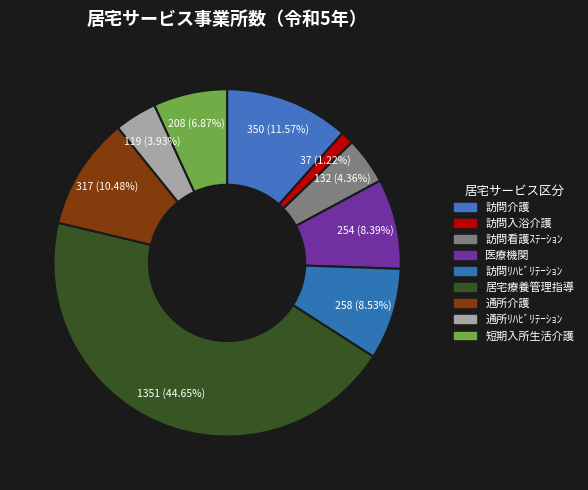

To the nearest percent, what is the difference between the largest and smallest slice percentages?

43%